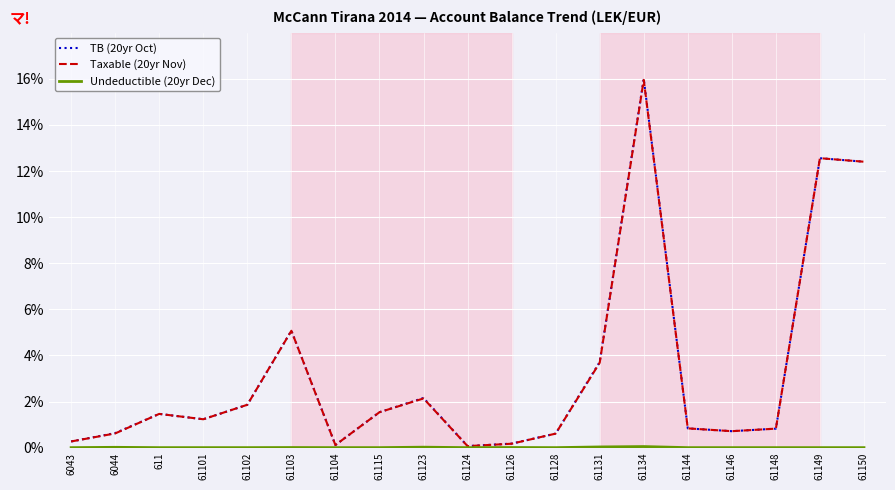

How many values in the TB (20yr Oct) series are below 1?

9